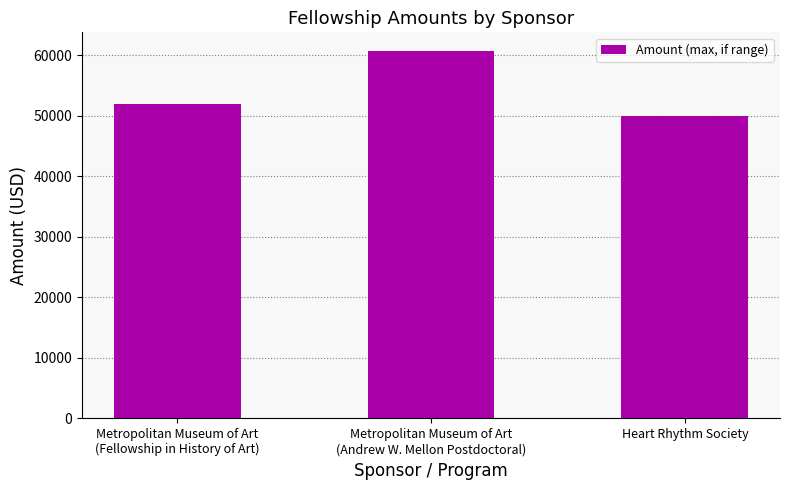

Does the chart contain stacked bars?

No